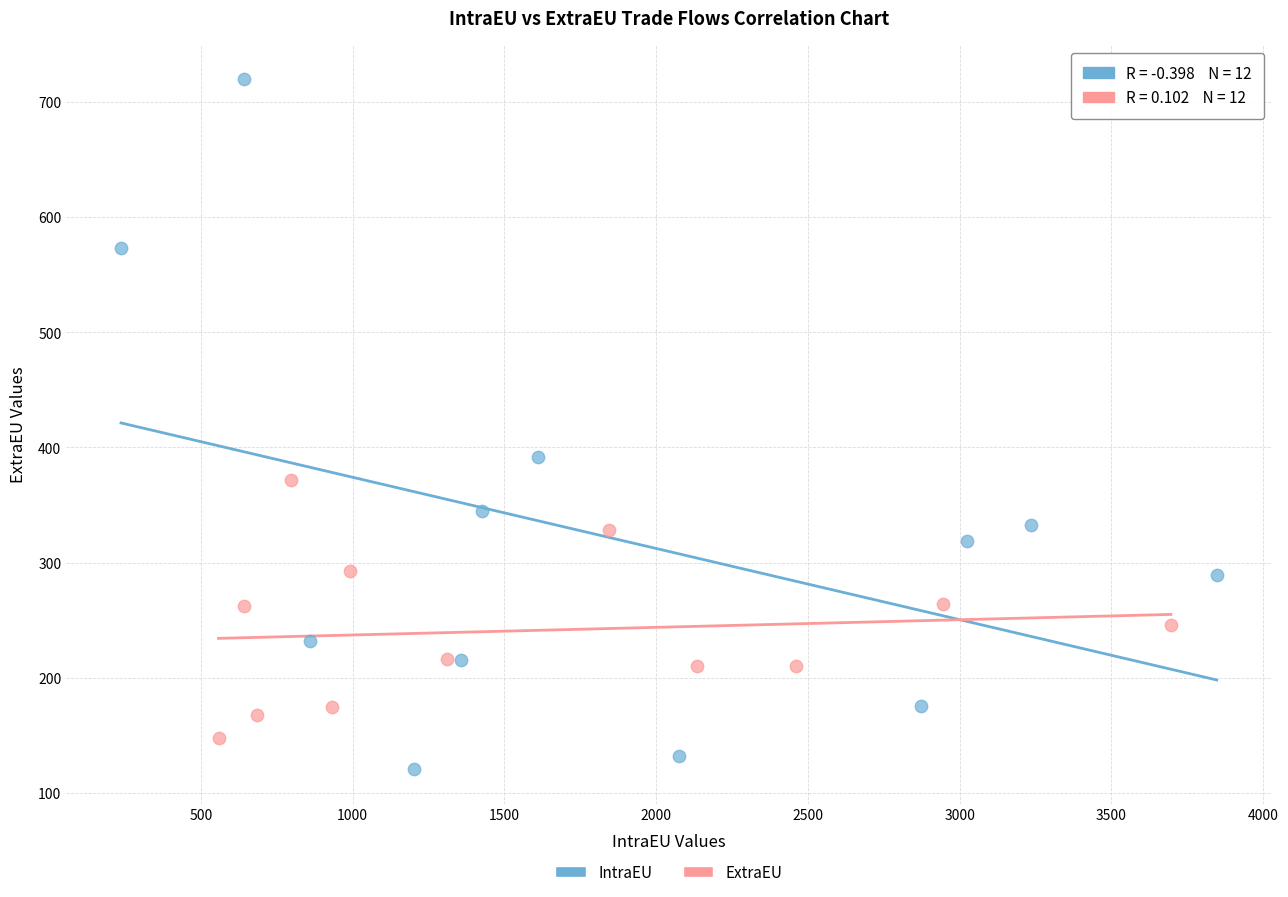

Which series contains the highest Y value?

IntraEU